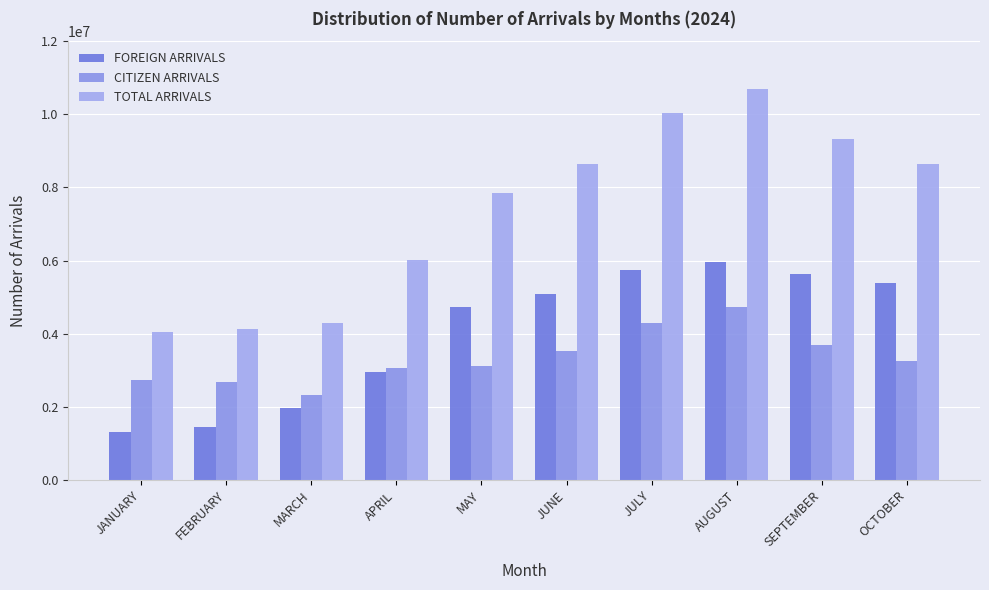

What position from the right is FEBRUARY?

9